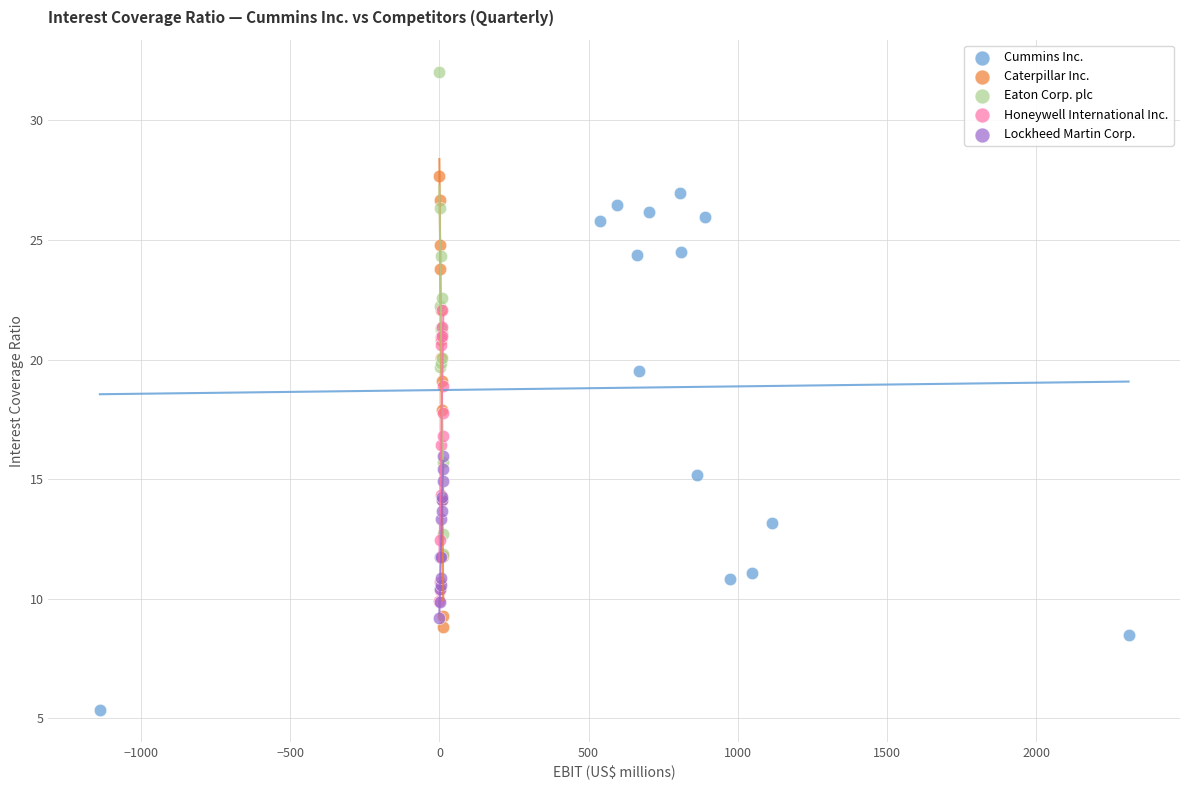

Which series has the widest spread of Y values?

Cummins Inc.